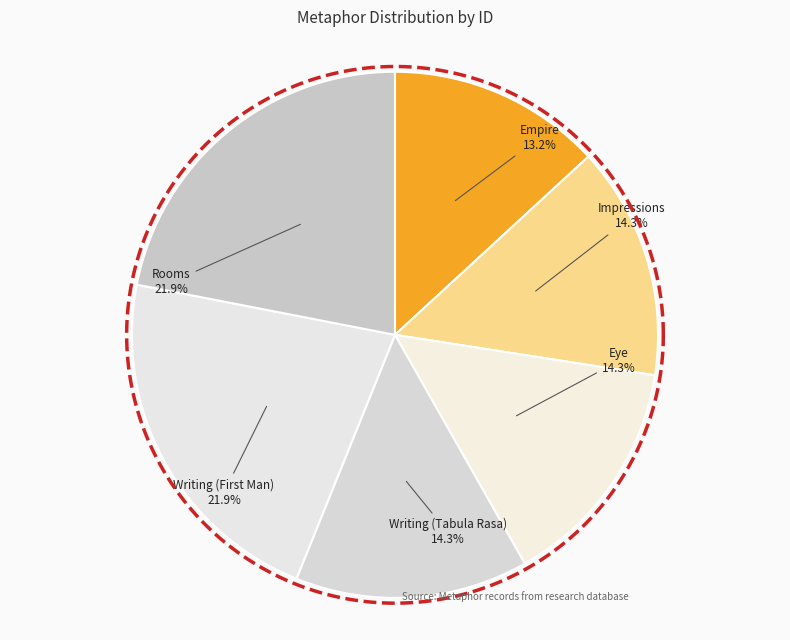

To the nearest percent, what is the difference between the largest and smallest slice percentages?

9%